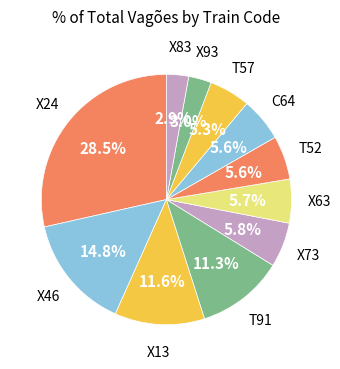

To the nearest percent, what is the average slice percentage?

9%